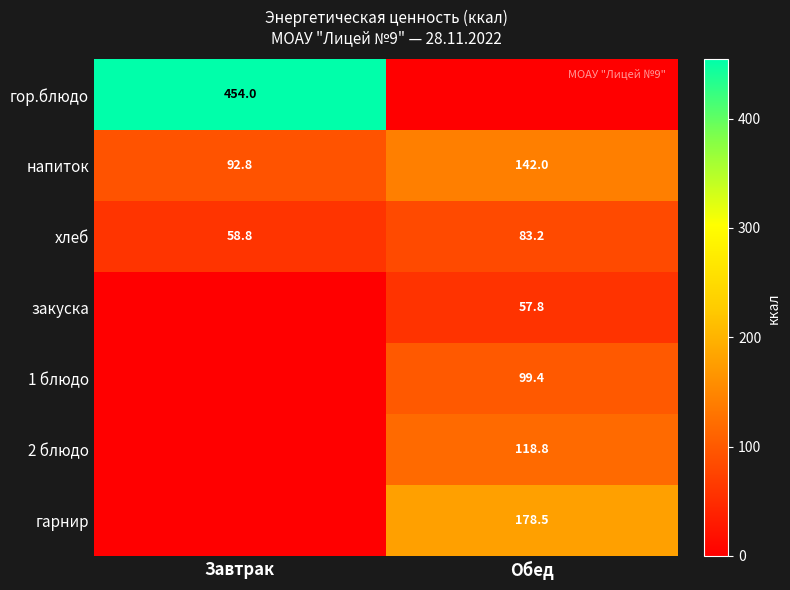

Read the хлеб value at Обед.

83.2